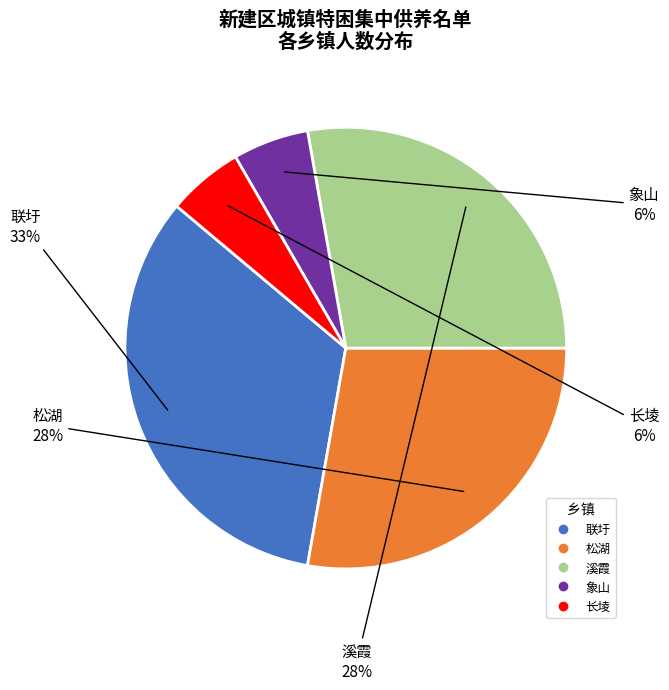

How many segments does this pie chart have?

5